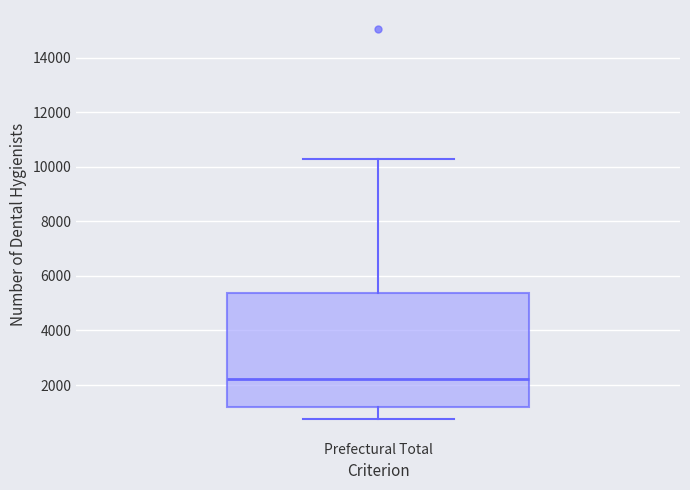

Transcribe this box plot: give where the median line is, the range the box spans, and where the two whiskers end, as read against the y-axis. The values are not printed on the chart, so give them approximately, as read against the axis.

median 2200, box 1200 to 5400, whiskers 800 to 10400